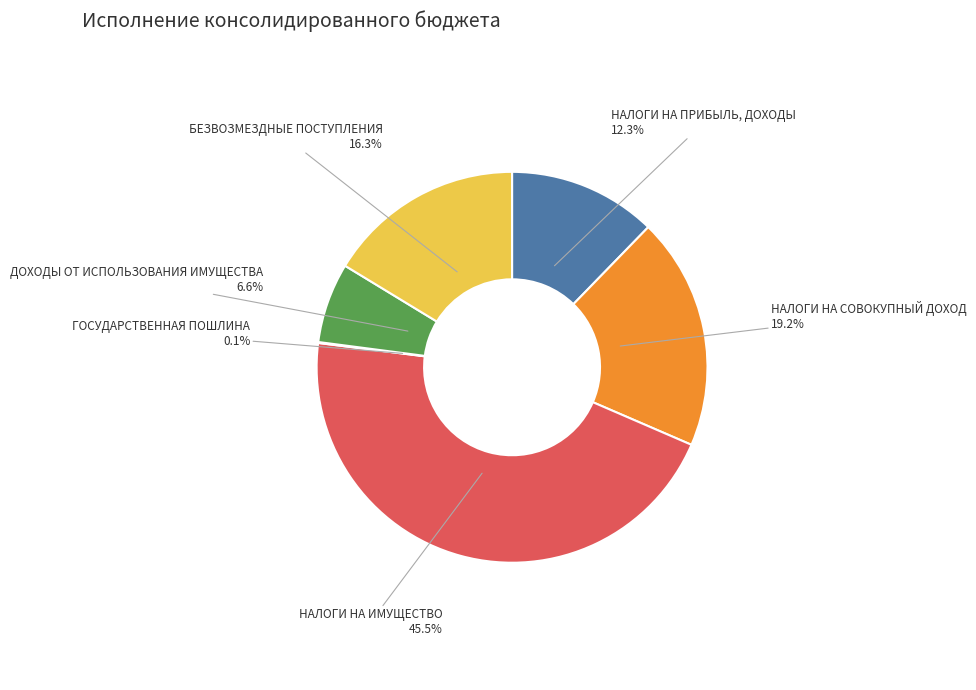

What is the largest slice in the pie chart?

НАЛОГИ НА ИМУЩЕСТВО